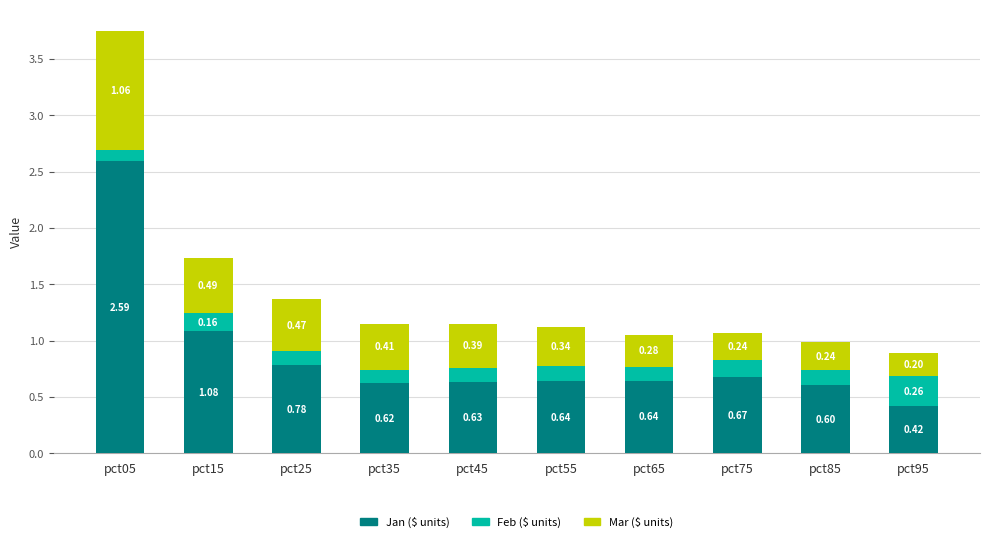

At which category is the sum across all series the highest?

pct05